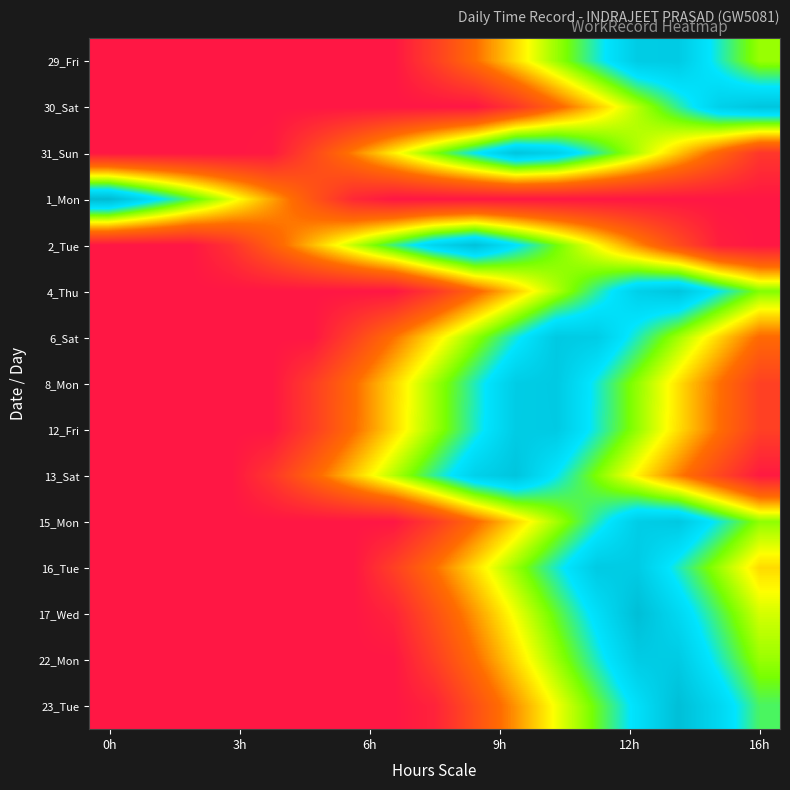

How many categories are shown in the chart?

17